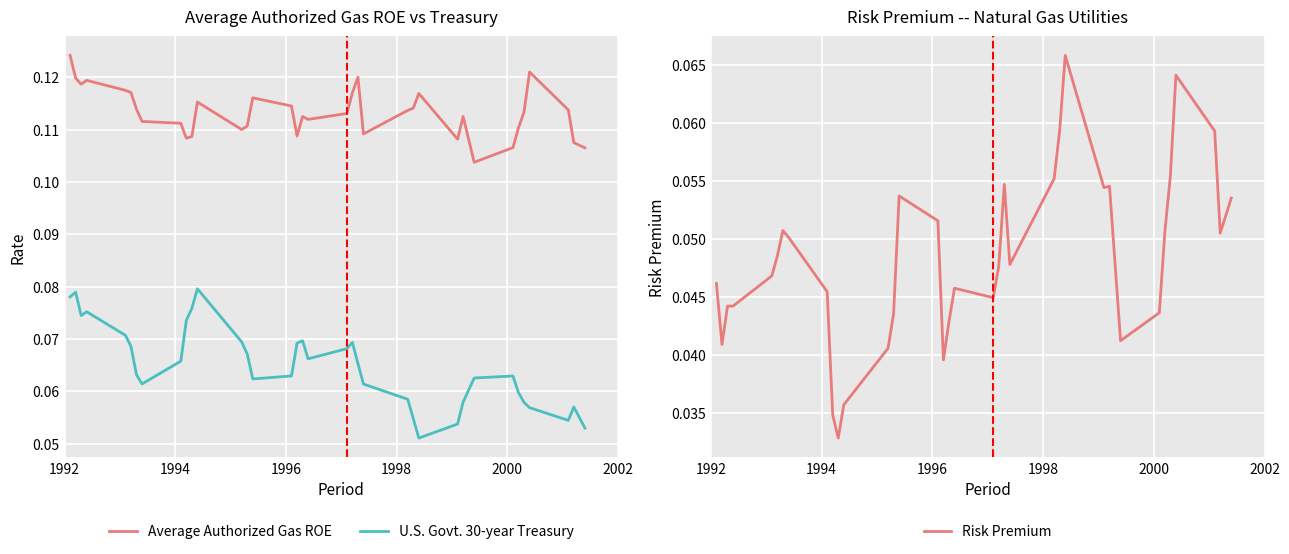

True or false: U.S. Govt. 30-year Treasury and Average Authorized Gas ROE cross at least once.

False